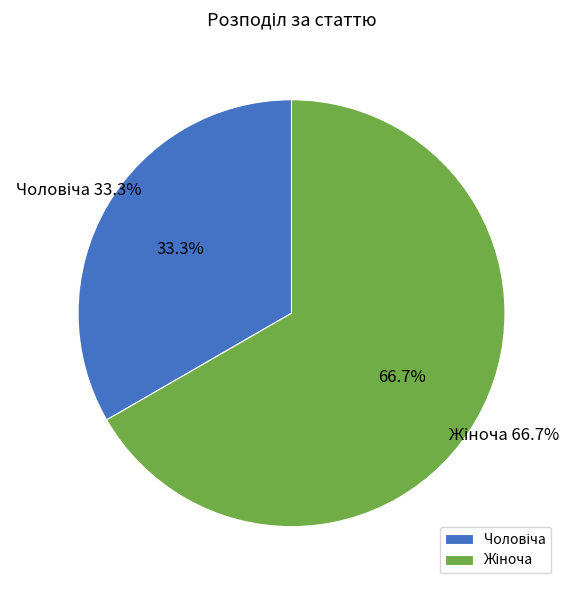

What is the ratio of the value at Чоловіча to the value at Жіноча?

0.5